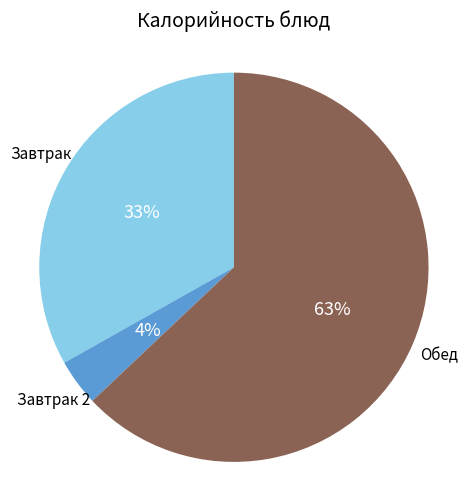

Is there a majority slice in this chart?

Yes